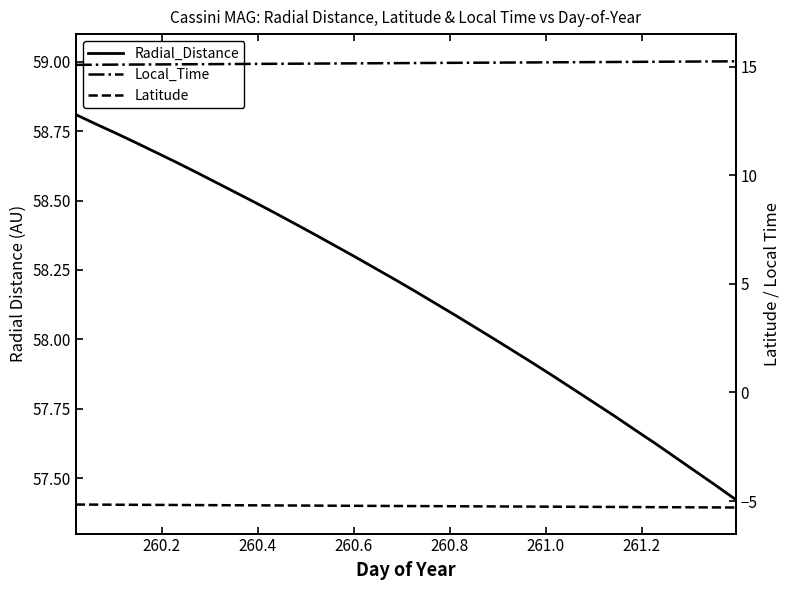

What is the difference between the maximum and second lowest values in the Latitude series?

0.1